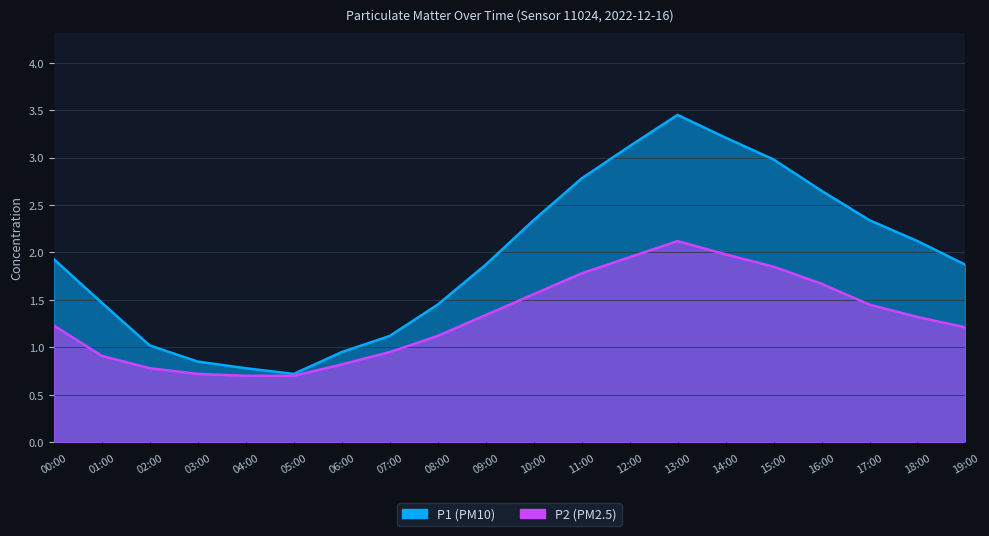

At 07:00, list the series in order from largest to smallest.

P1, P2